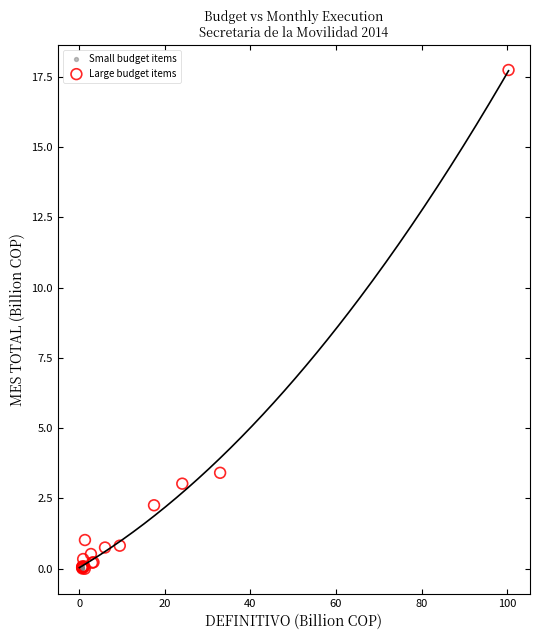

Which series has the widest spread of Y values?

Large budget items